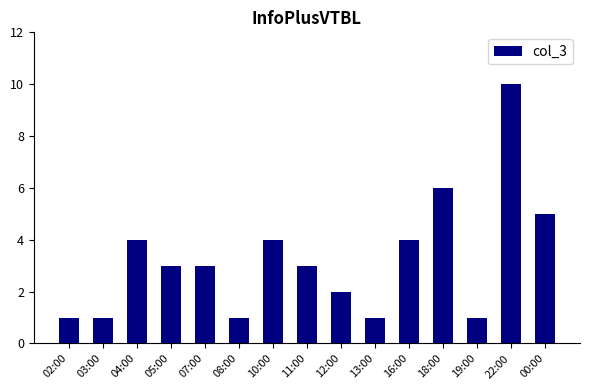

What is the value of the 11th bar from the left?

4